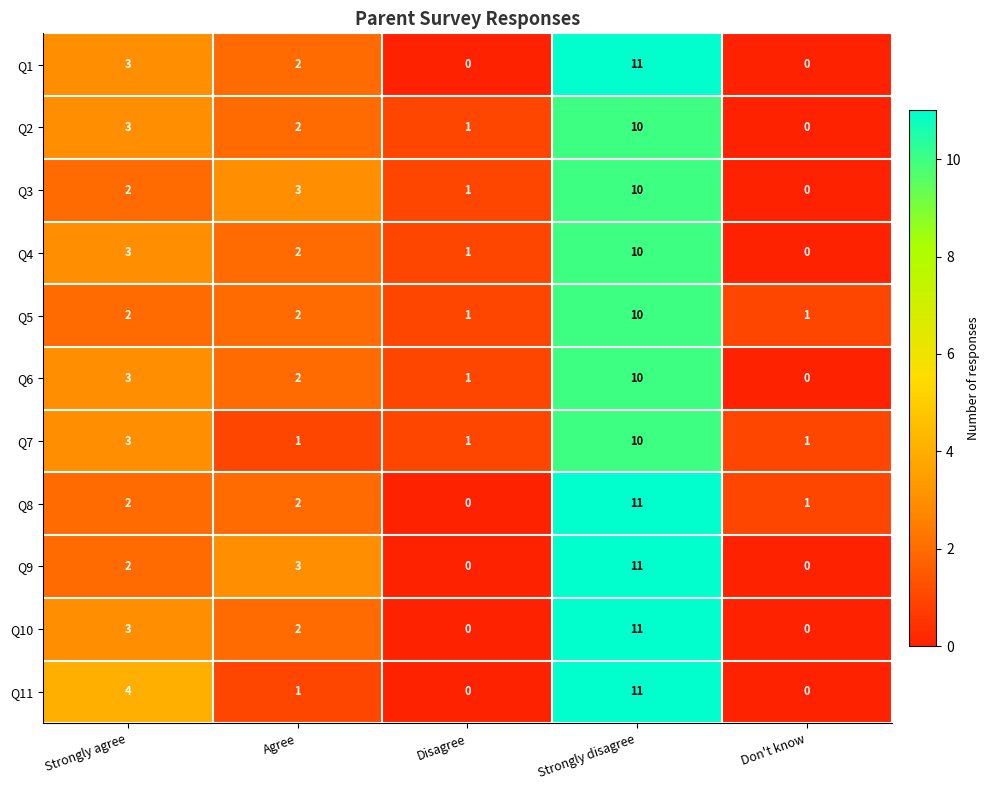

Rank the categories by Q4 value from lowest to highest.

Don't know, Disagree, Agree, Strongly agree, Strongly disagree